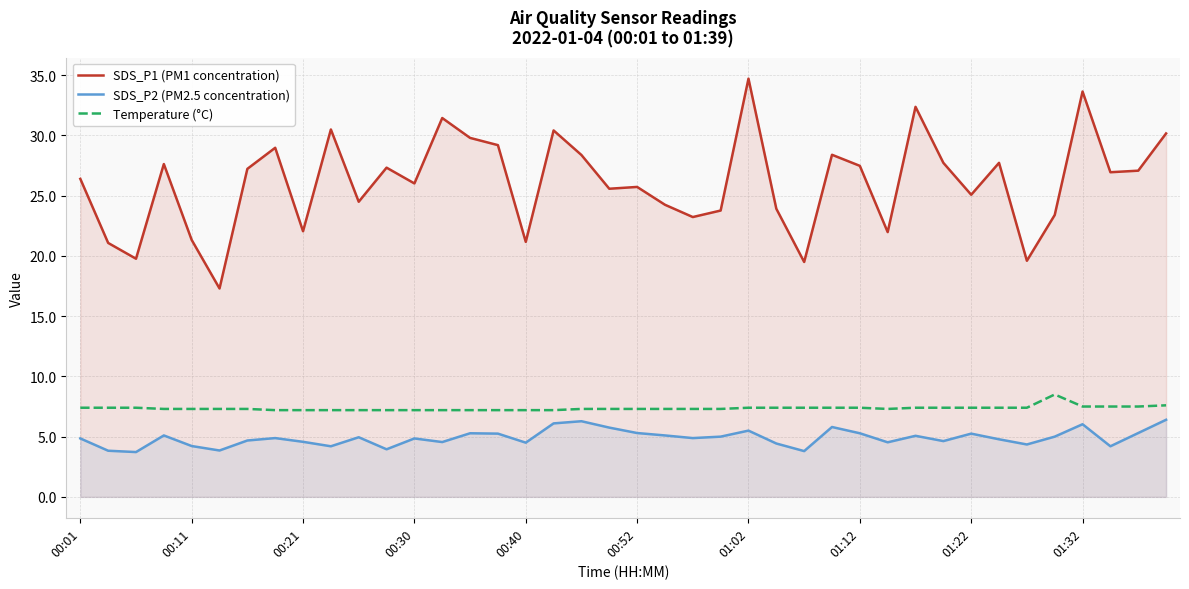

Which series has the largest total across all categories?

SDS_P1 (PM1 concentration)